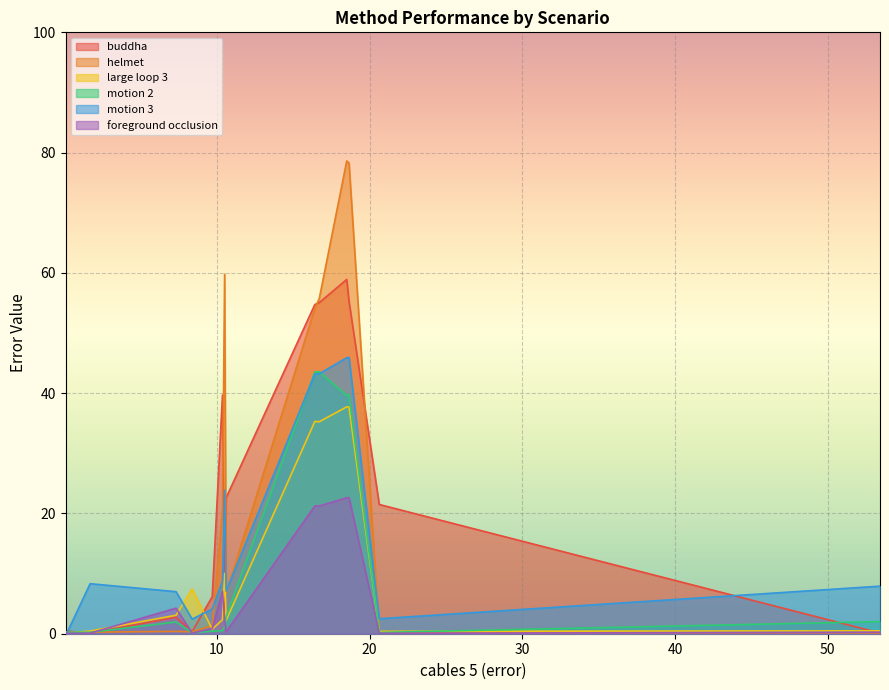

What is the highest value of the large loop 3 series?

37.7